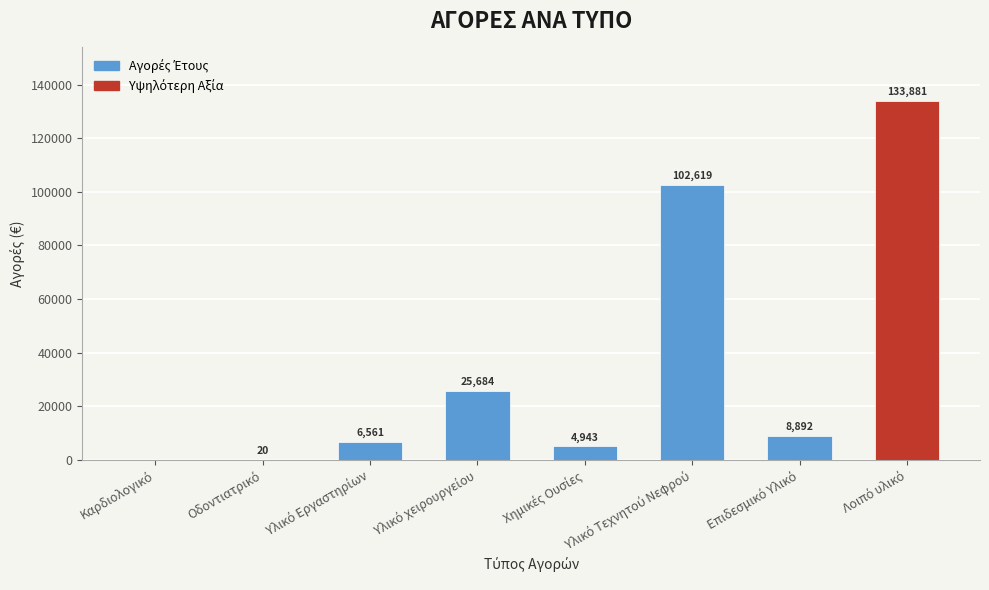

What is the greatest value displayed?

133881.1